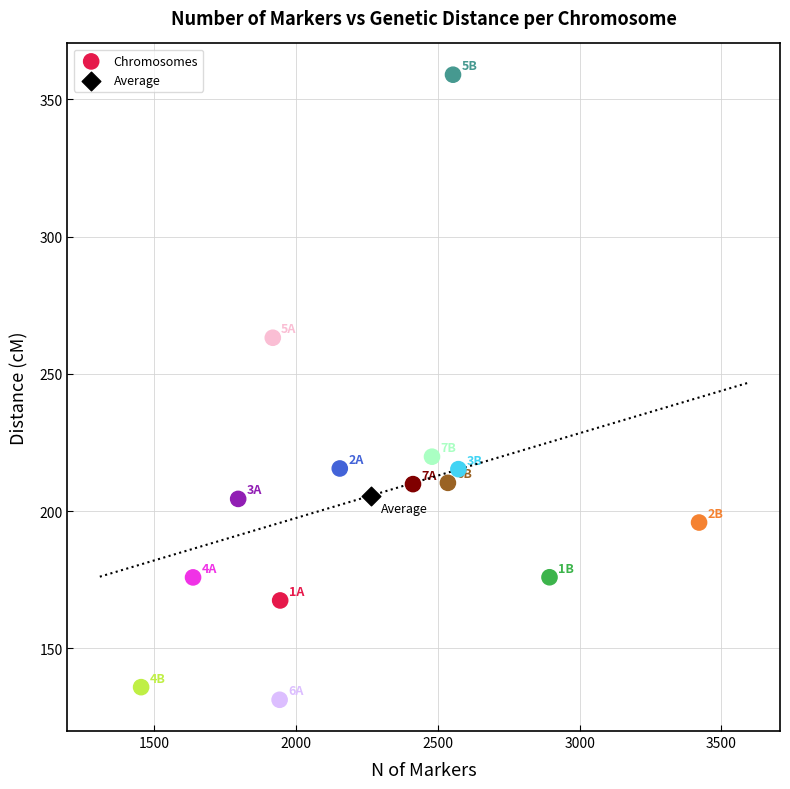

What are all the series names shown in the legend?

Chromosomes, Average